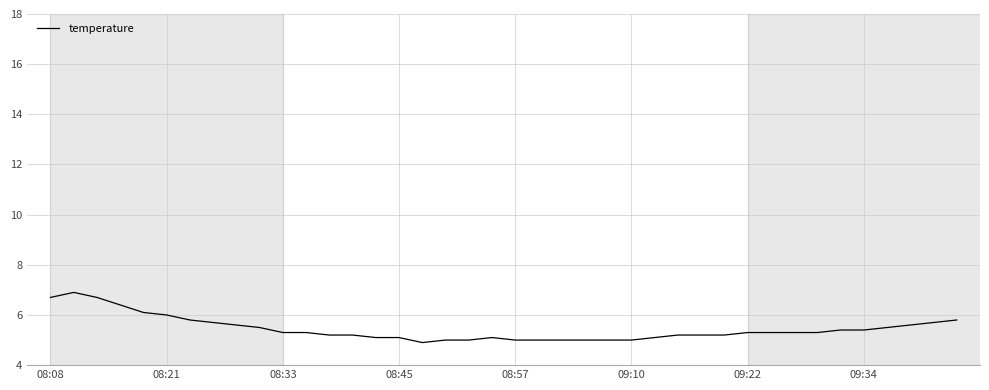

True or false: there are more than 0 points higher than both neighbors.

True